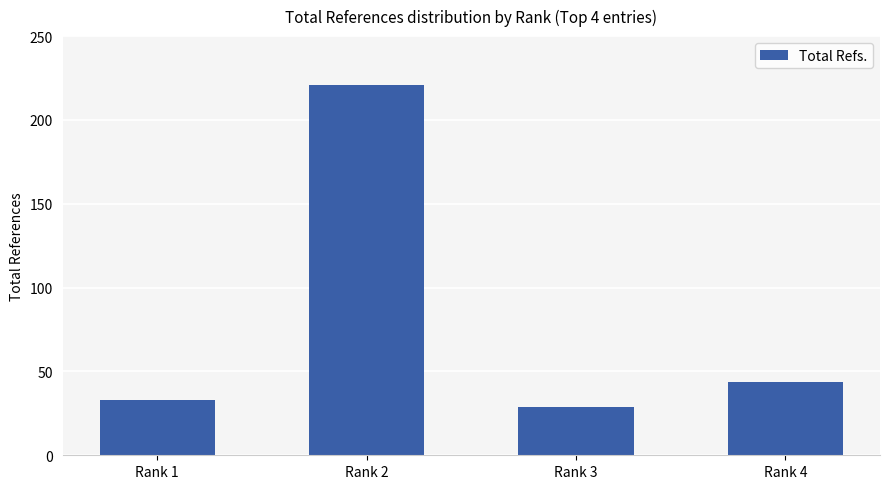

Count the number of categories in the chart.

4